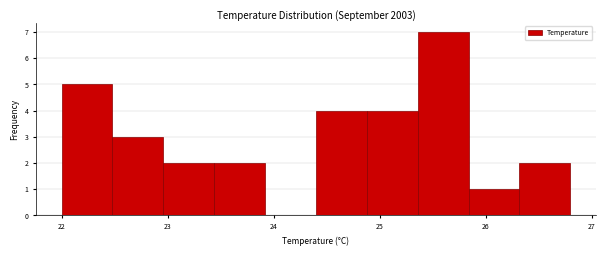

Over which range of the x-axis is the bar tallest?

25.36 to 25.84